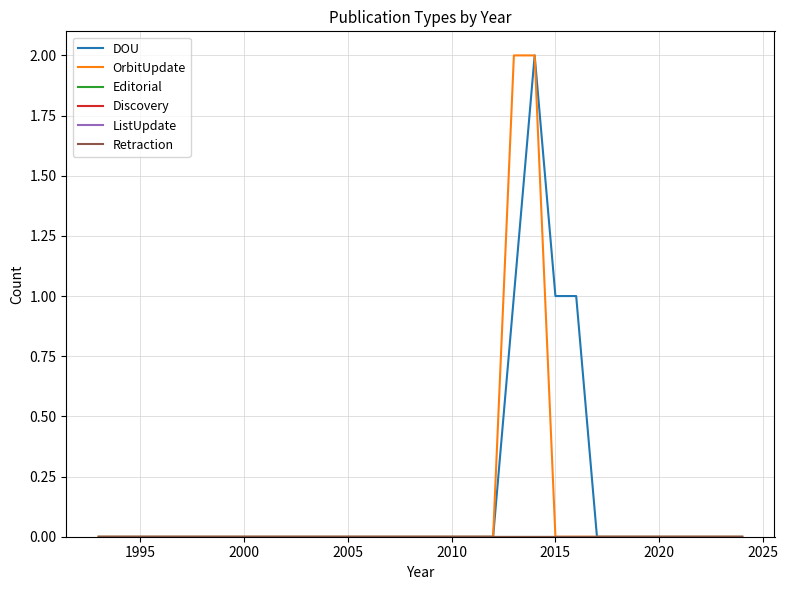

Rank the series by their maximum value, from highest to lowest.

DOU, OrbitUpdate, Editorial, Discovery, ListUpdate, Retraction